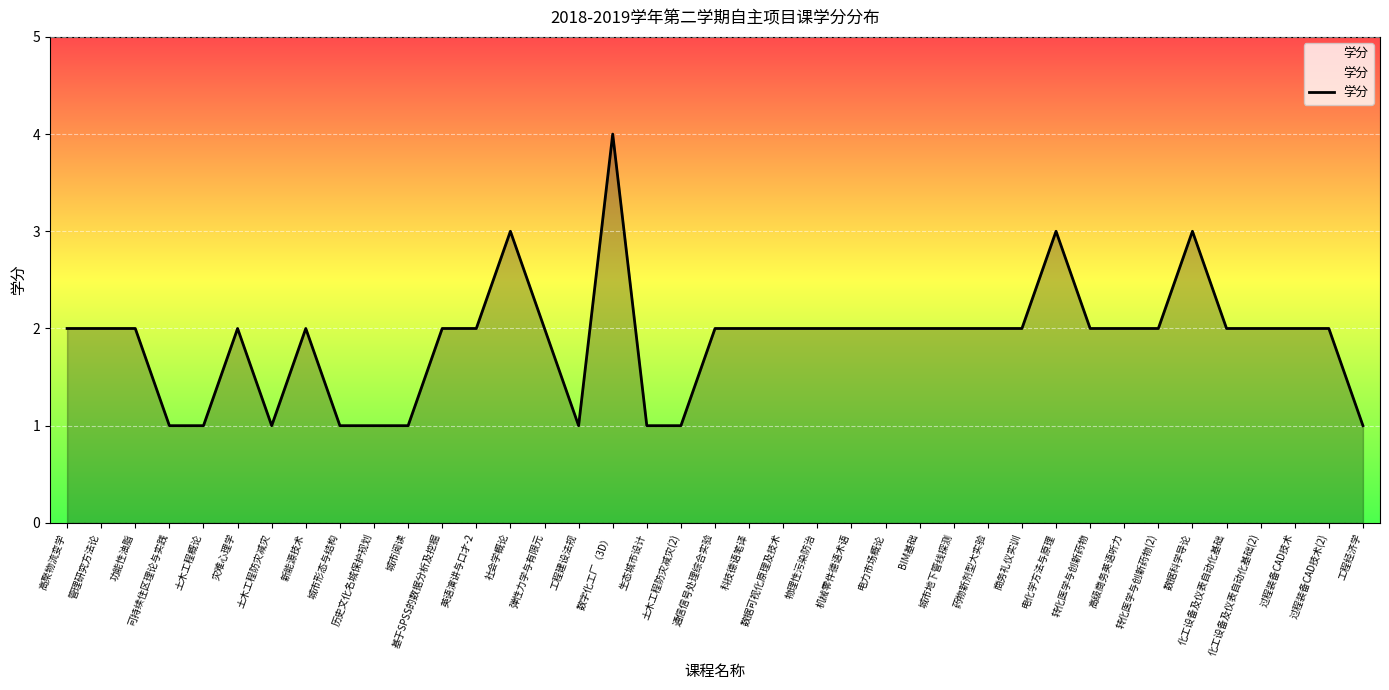

Which category has the highest value across all series?

数字化工厂（3D）